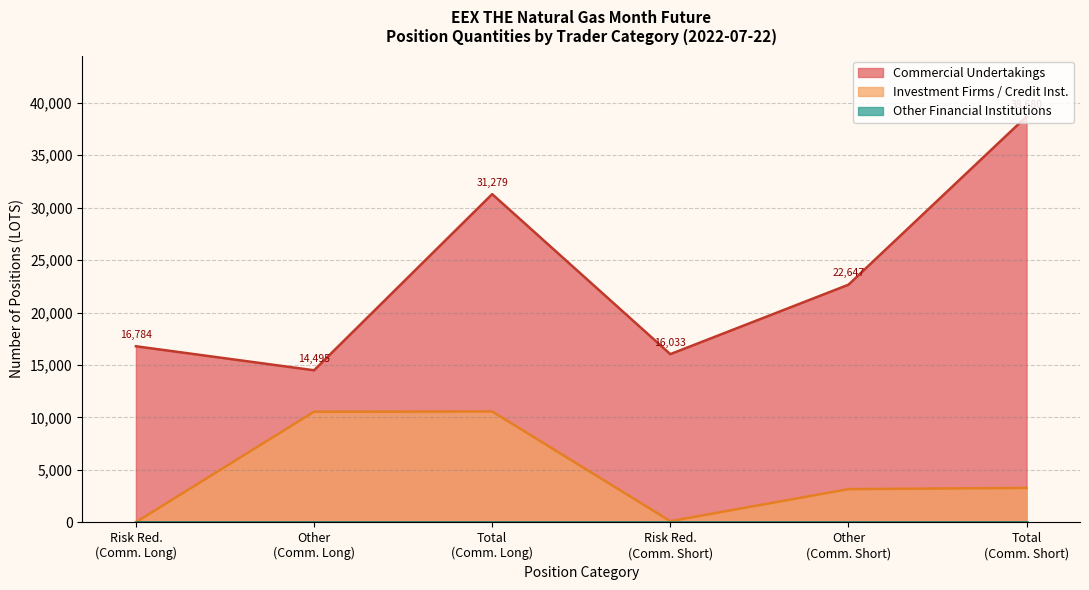

Which series has the largest total across all categories?

Commercial Undertakings